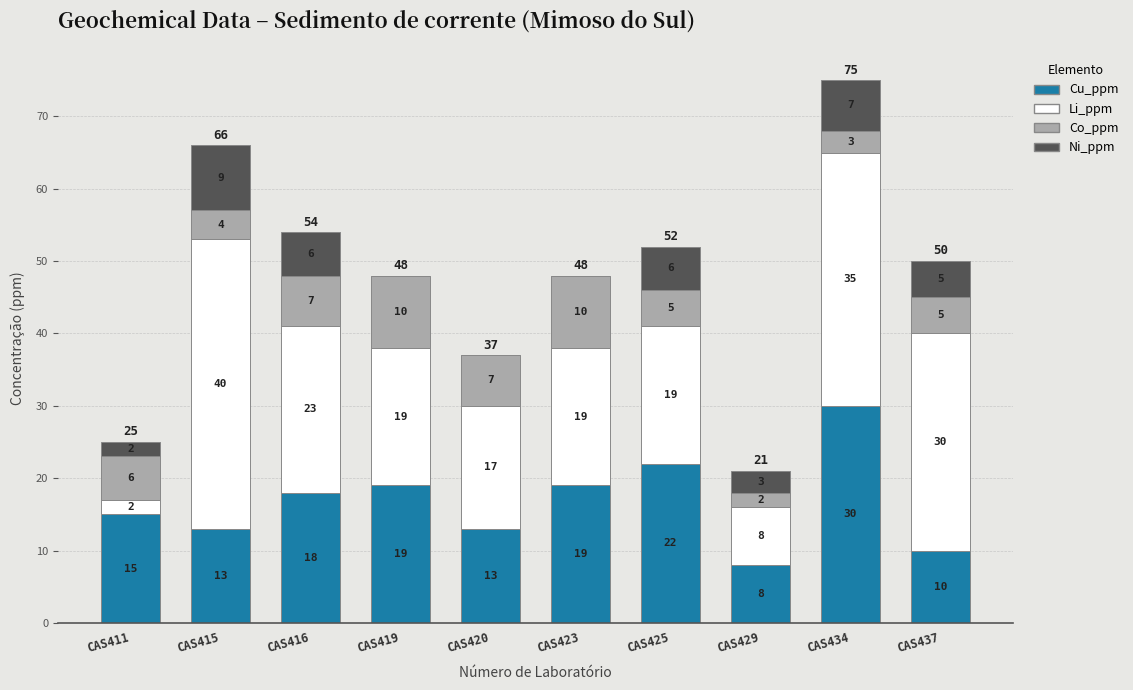

The Cu_ppm series shows 4 at CAS437. True or false?

False